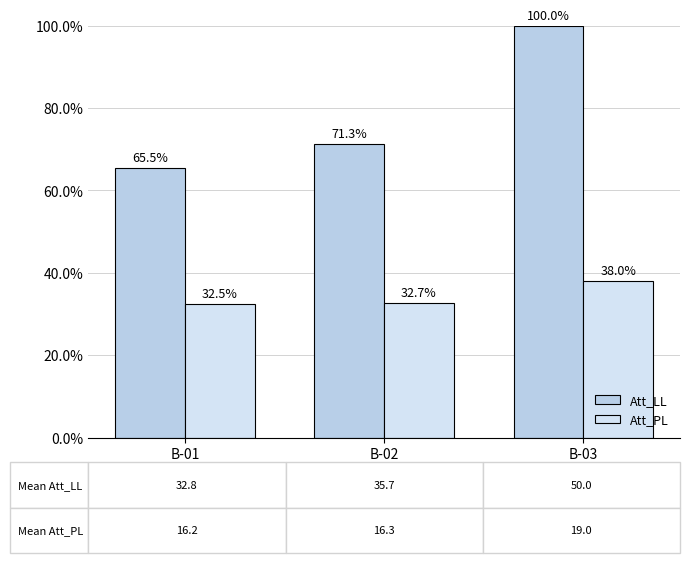

Which series has the largest total across all categories?

Att_LL